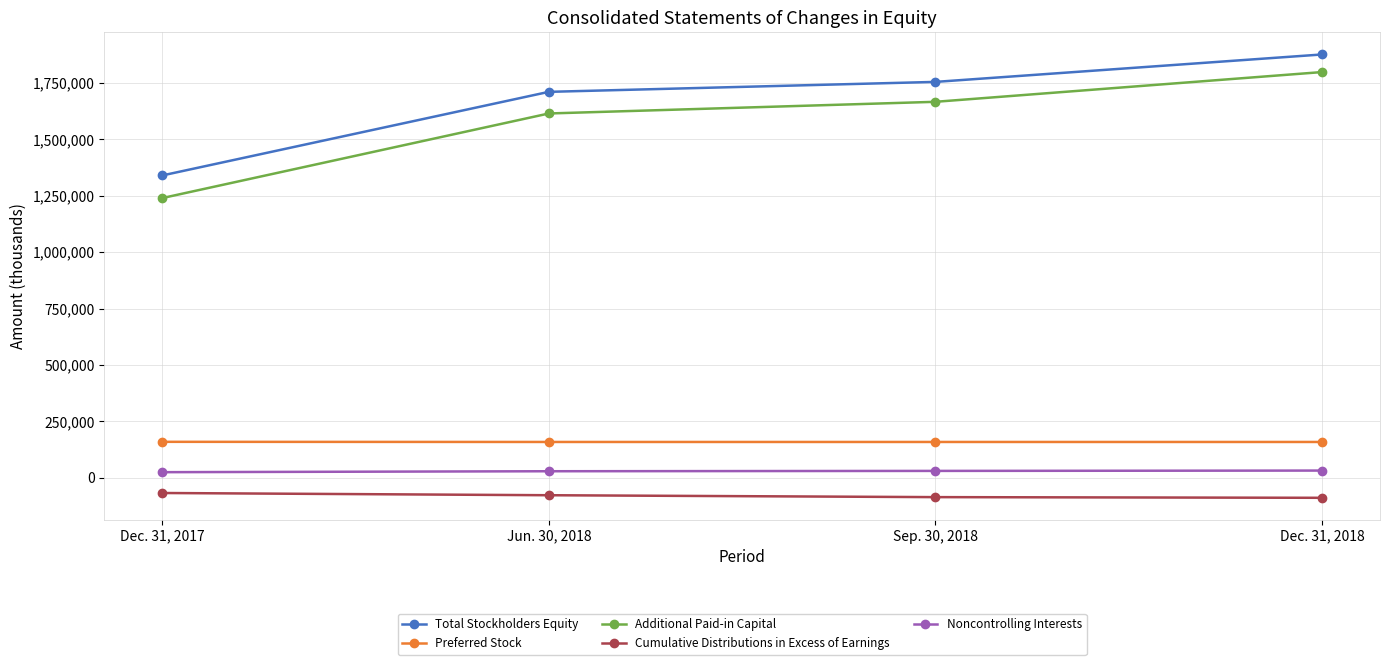

What is the difference between the Additional Paid-in Capital values at Dec. 31, 2017 and Dec. 31, 2018?

558303